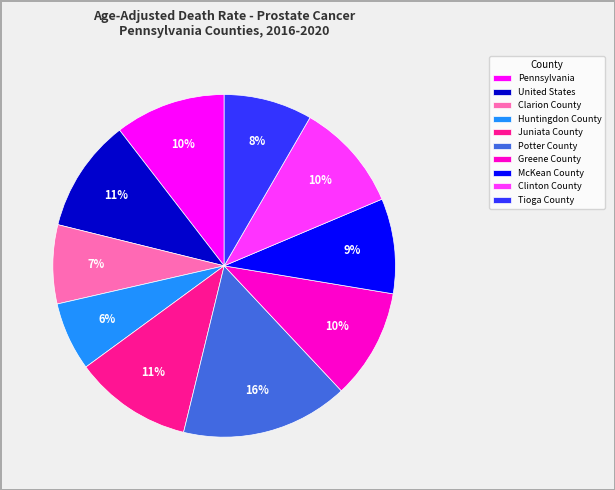

Which has a higher value, Potter County or Tioga County?

Potter County